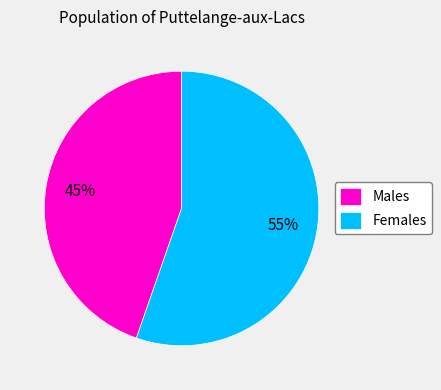

Combined, do Males and Females account for over 50%?

Yes